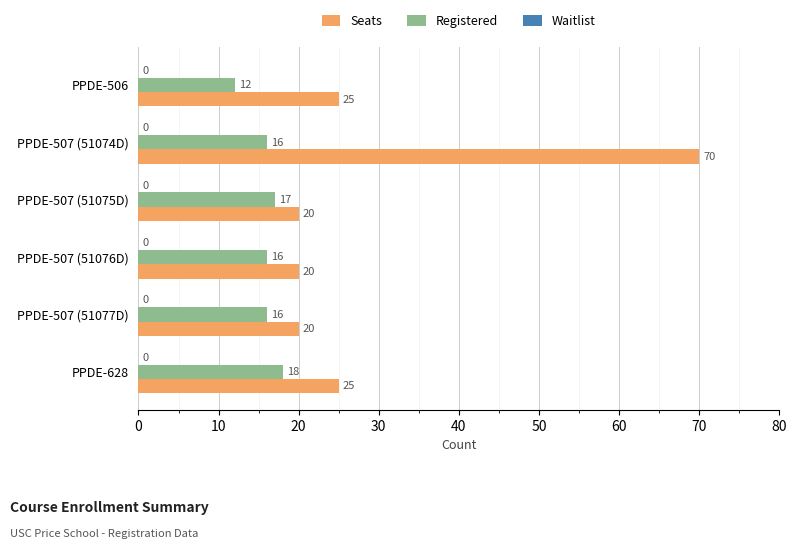

Which series has the largest total across all categories?

Seats